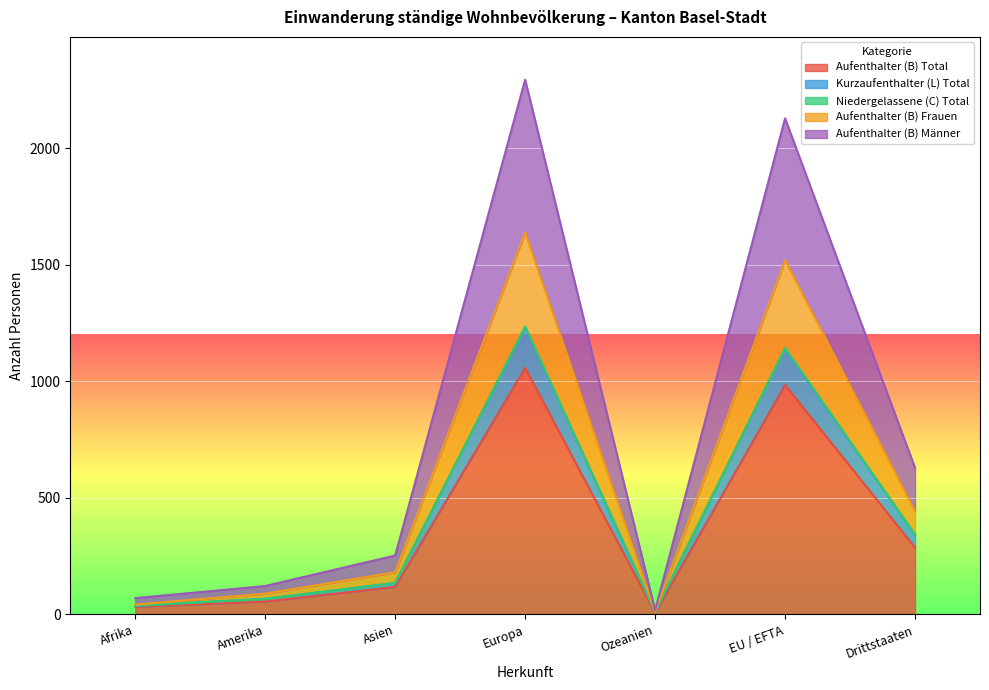

Where is Aufenthalter (B) Männer nearest to the value 623?

Drittstaaten